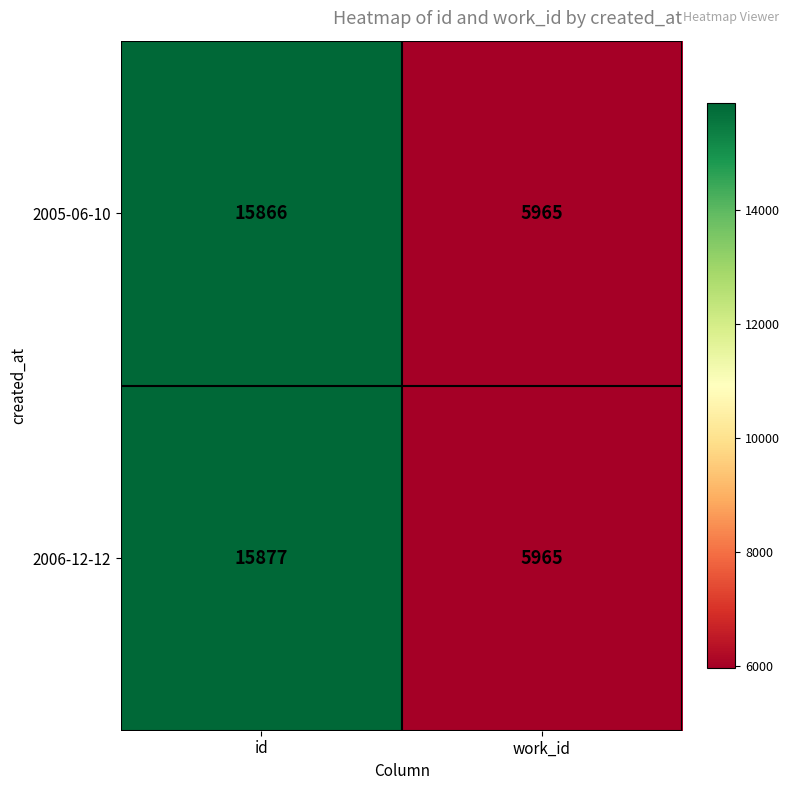

What is the total value across all series at work_id?

11930